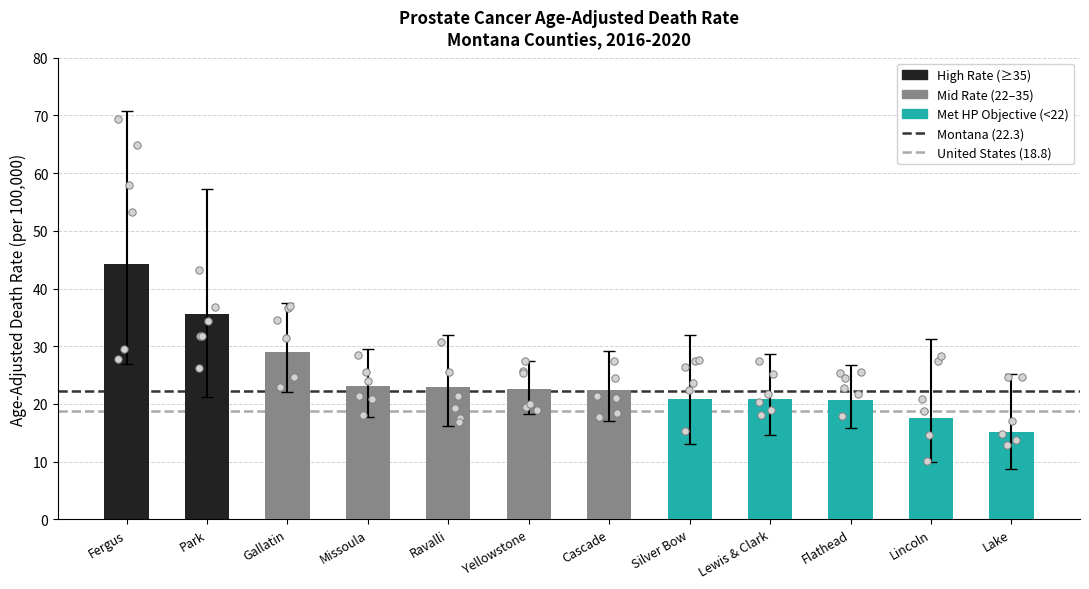

Which series has the largest total across all categories?

Montana (22.3)